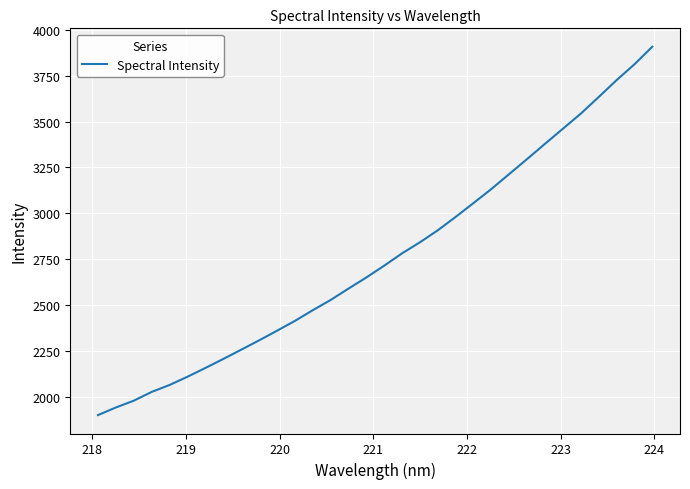

What is the smallest value displayed?

1900.8